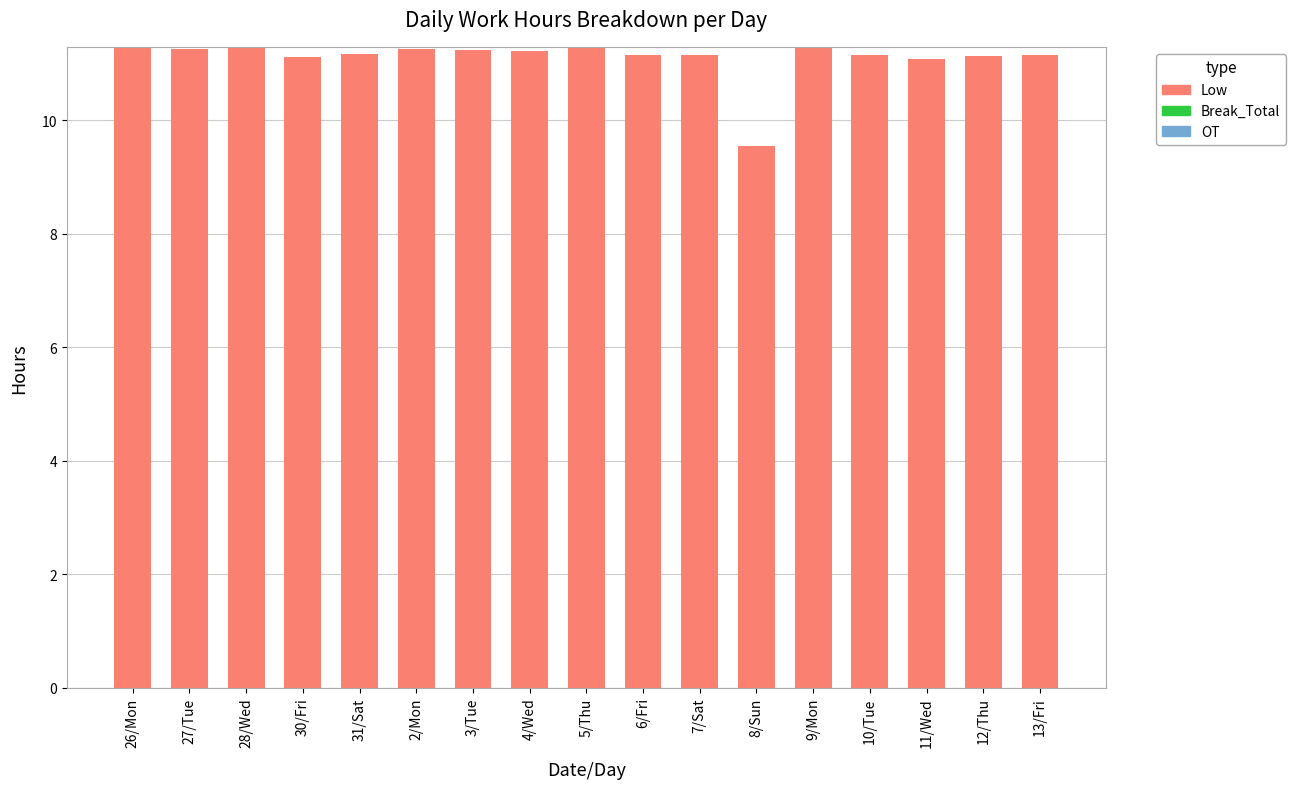

What is the average value?

11.1